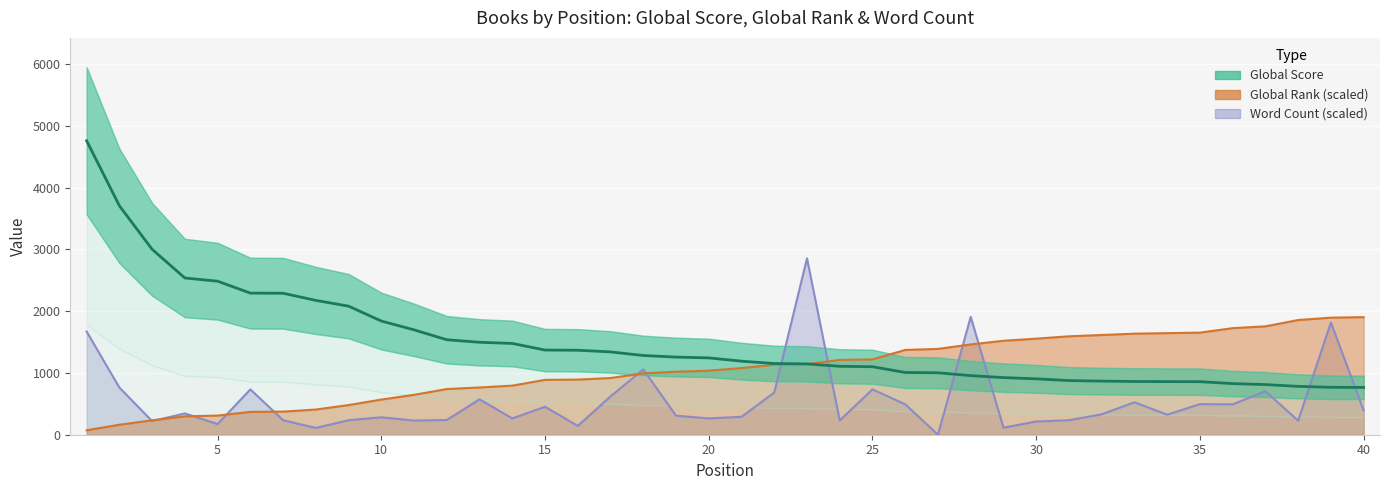

Which series has the largest total across all categories?

Global Score